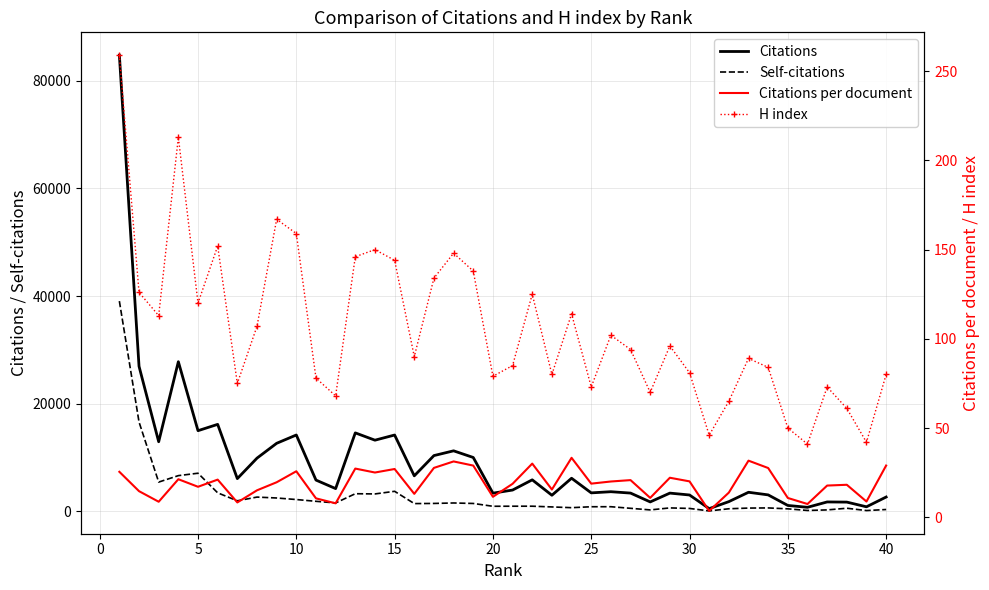

What is the minimum value for Citations per document?

3.5